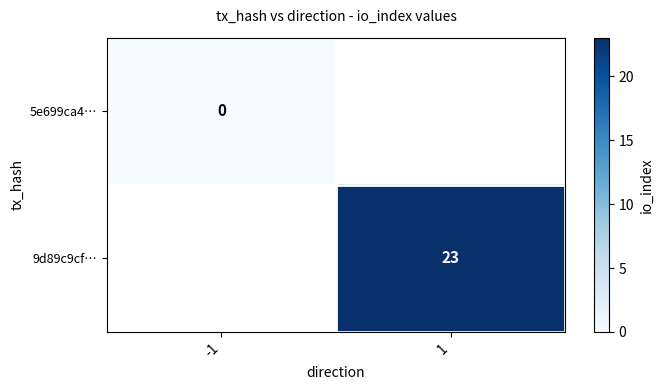

How many positive values does the 9d89c9cf… series have?

1